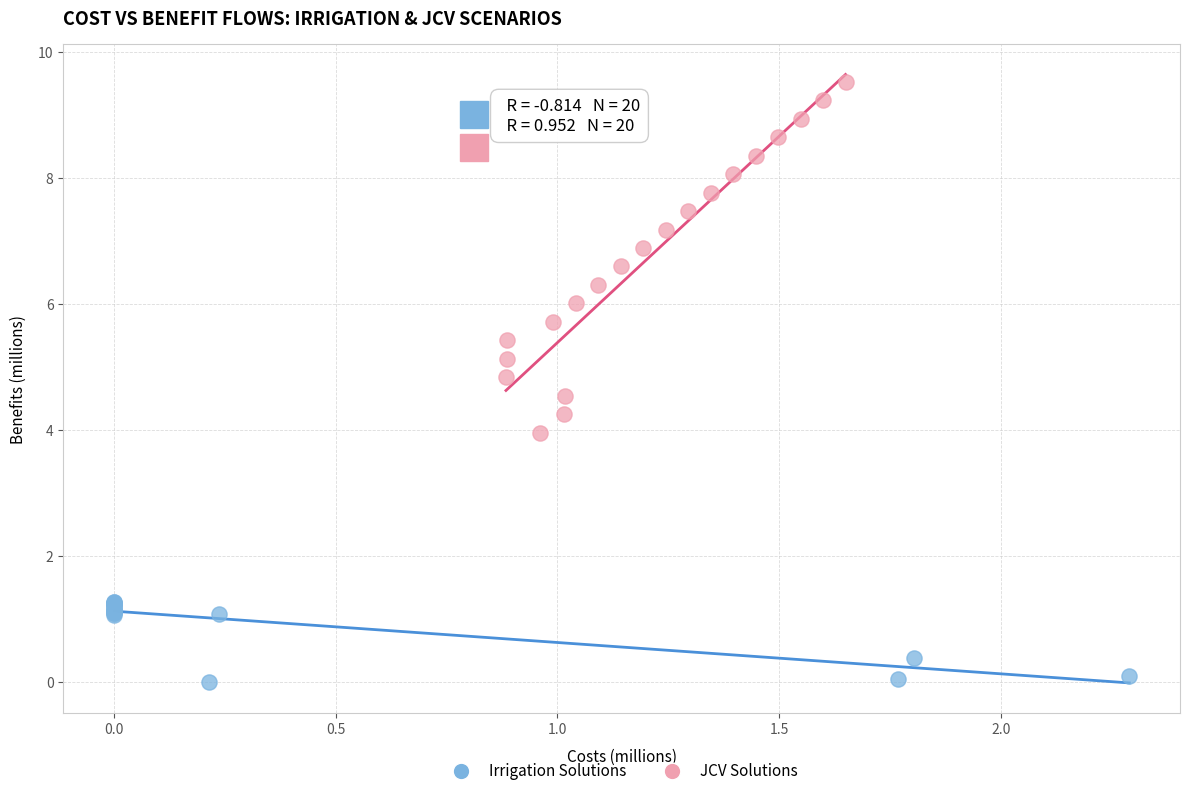

What are all the series names shown in the legend?

Irrigation Solutions, JCV Solutions